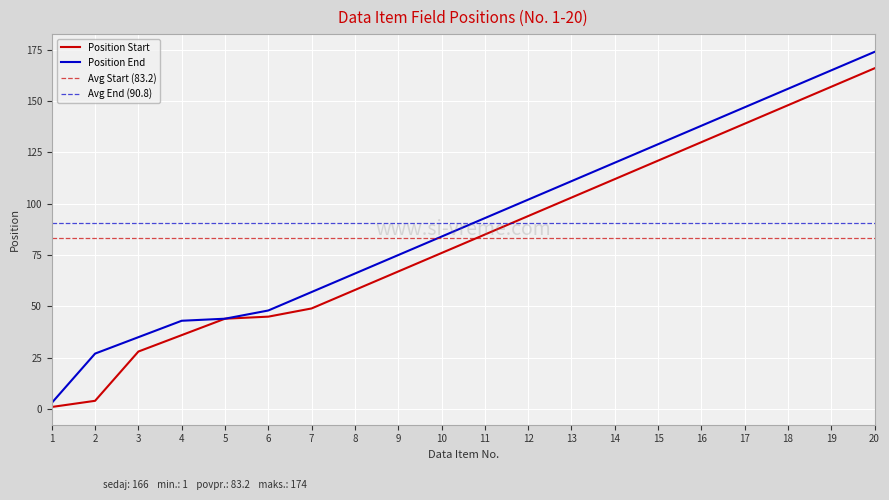

True or false: Position Start and Position End cross at least once.

False